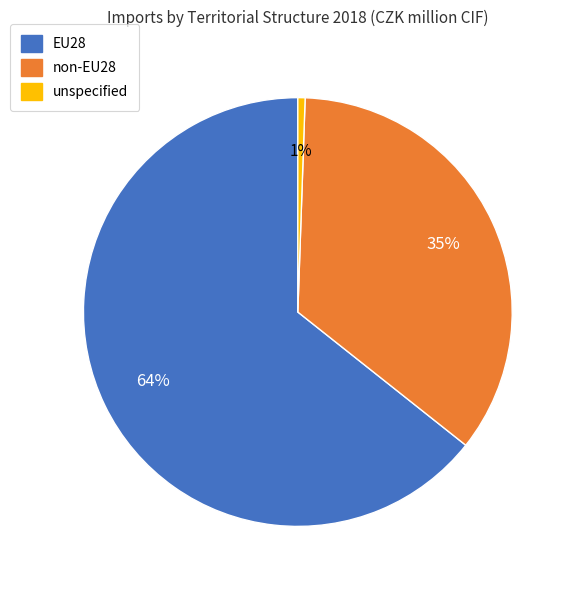

How many segments does this pie chart have?

3